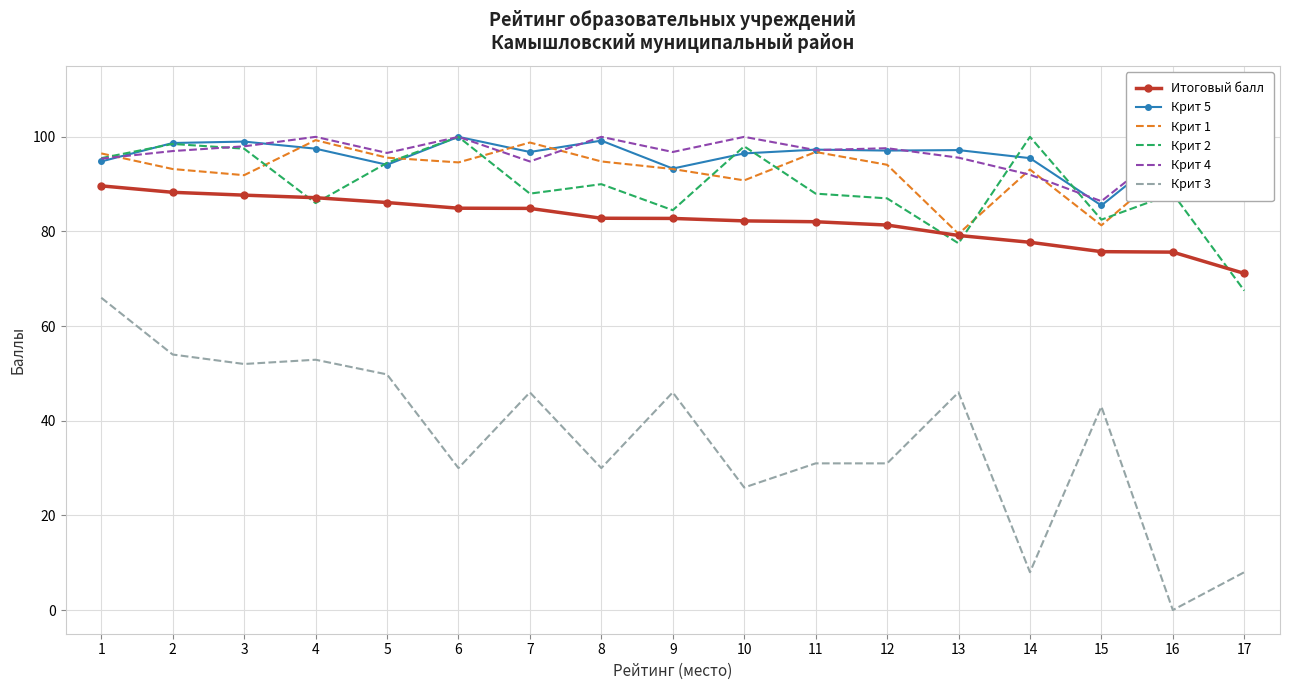

The value of Крит 3 at 2 is 54.0. True or false?

True